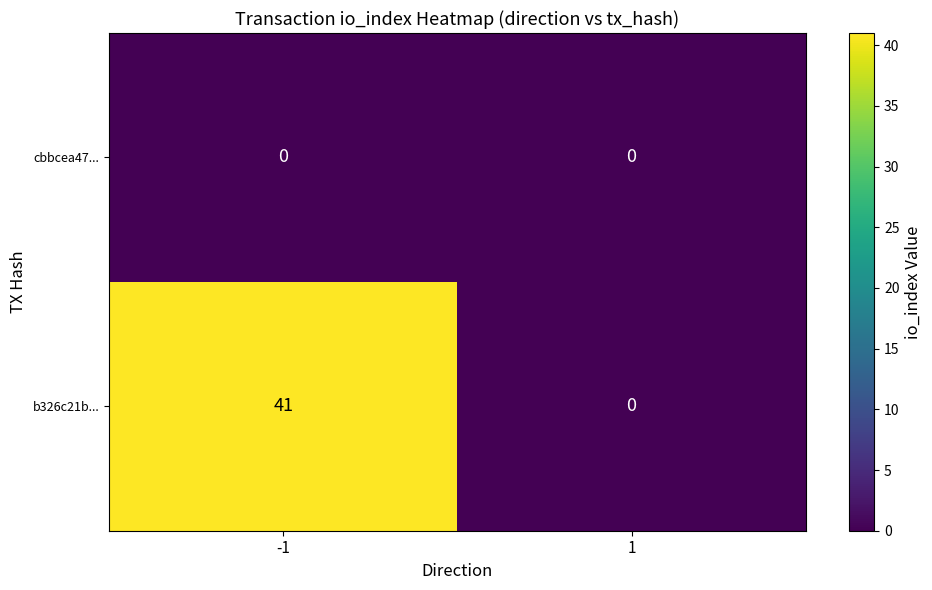

What is the greatest value displayed?

41